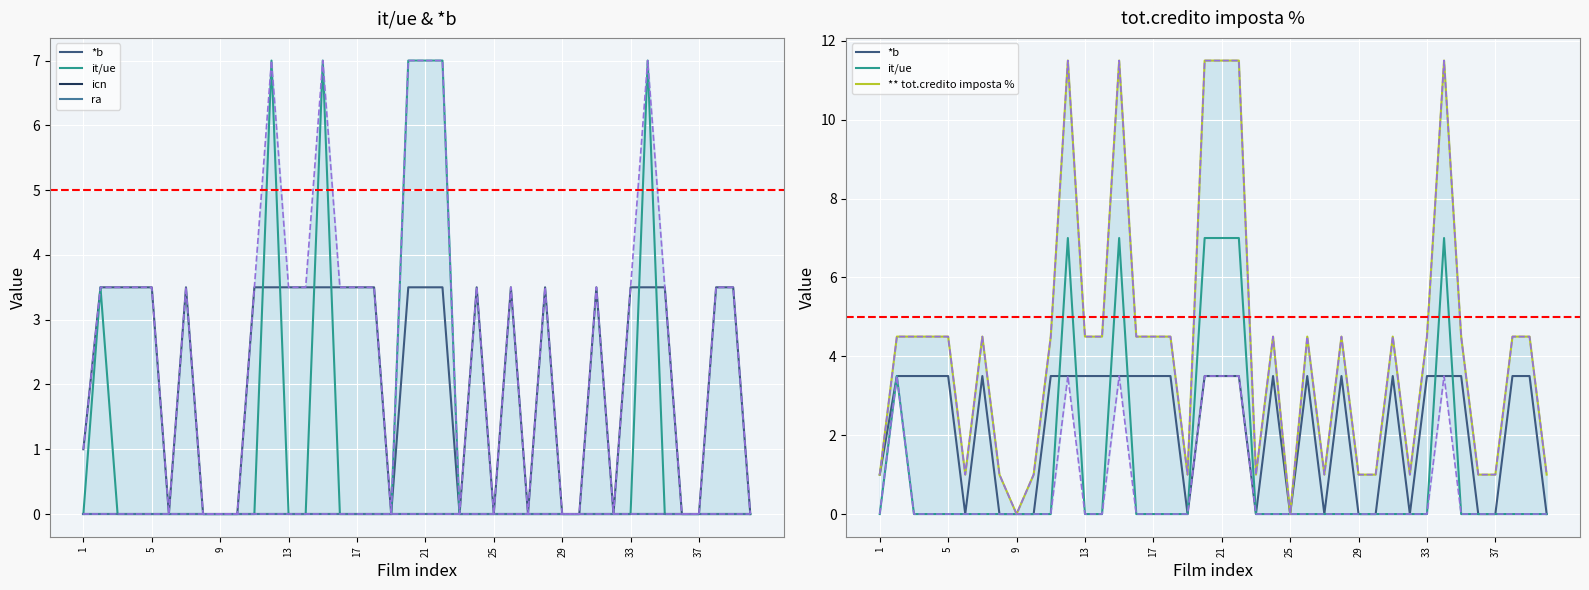

What is the difference between the second highest and second lowest values in the ** tot.credito imposta % series?

11.5